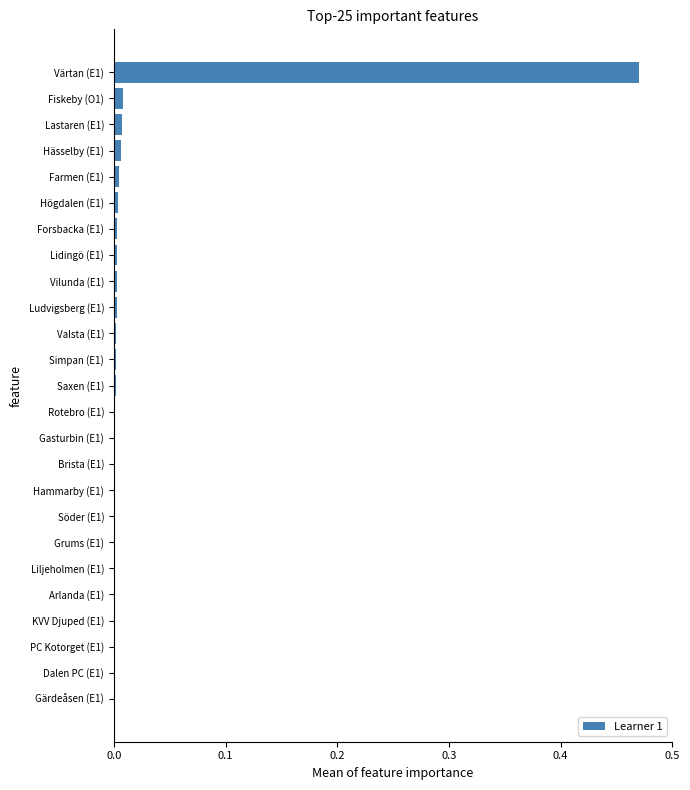

The chart shows a value of 0.0 at Dalen PC (E1). True or false?

True